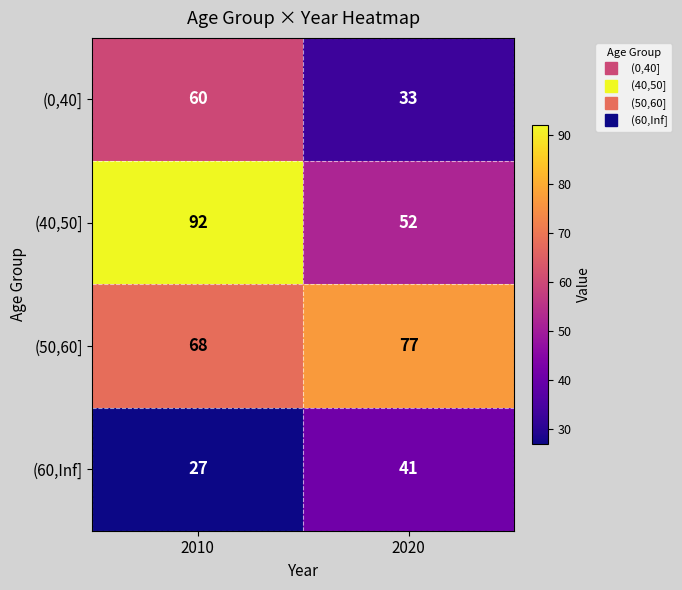

Which series has the largest range (max minus min)?

(40,50]